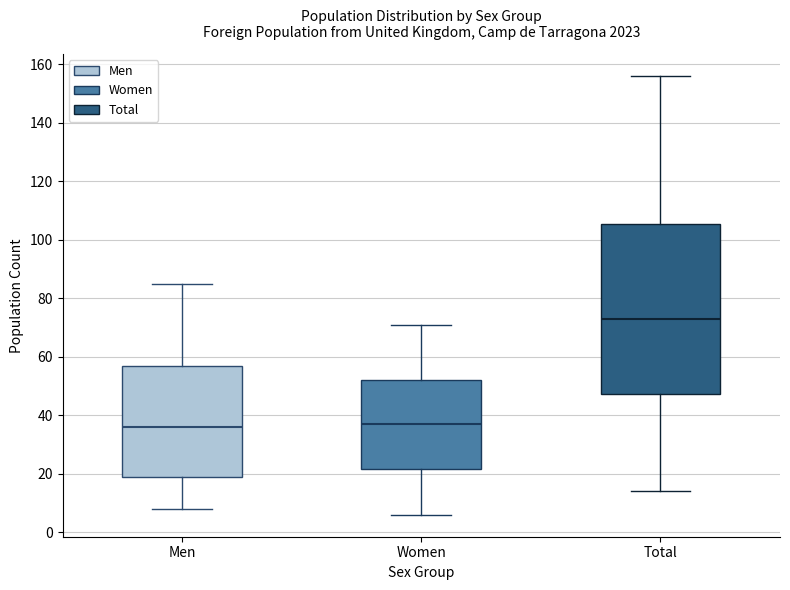

Reading left to right, transcribe this box plot: for each box, give where its median line is, the range the box spans, and where its two whiskers end, as read against the y-axis. The values are not printed on the chart, so give them approximately, as read against the axis.

Men: median 36, box 20 to 58, whiskers 8 to 86
Women: median 38, box 22 to 52, whiskers 6 to 72
Total: median 74, box 48 to 106, whiskers 14 to 156